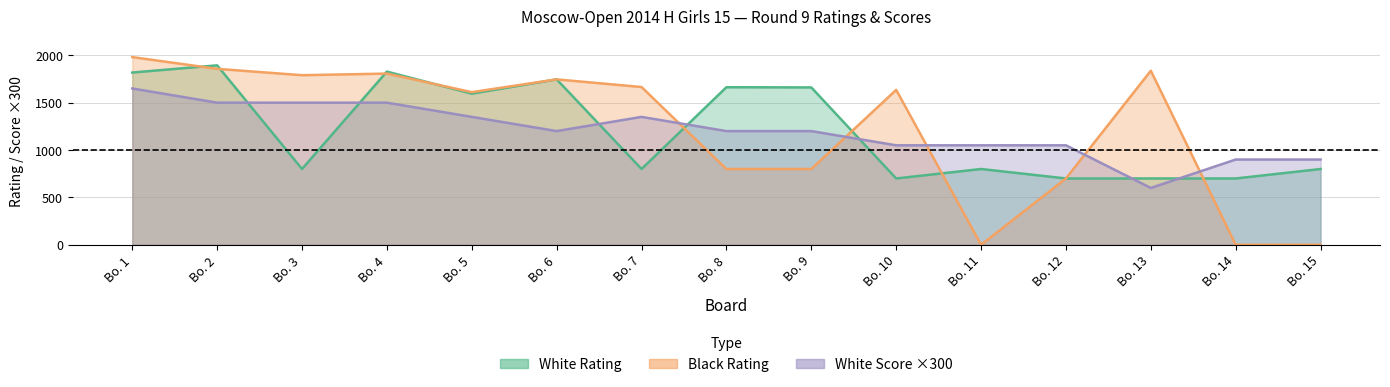

At which category is the sum across all series the highest?

Bo. 1